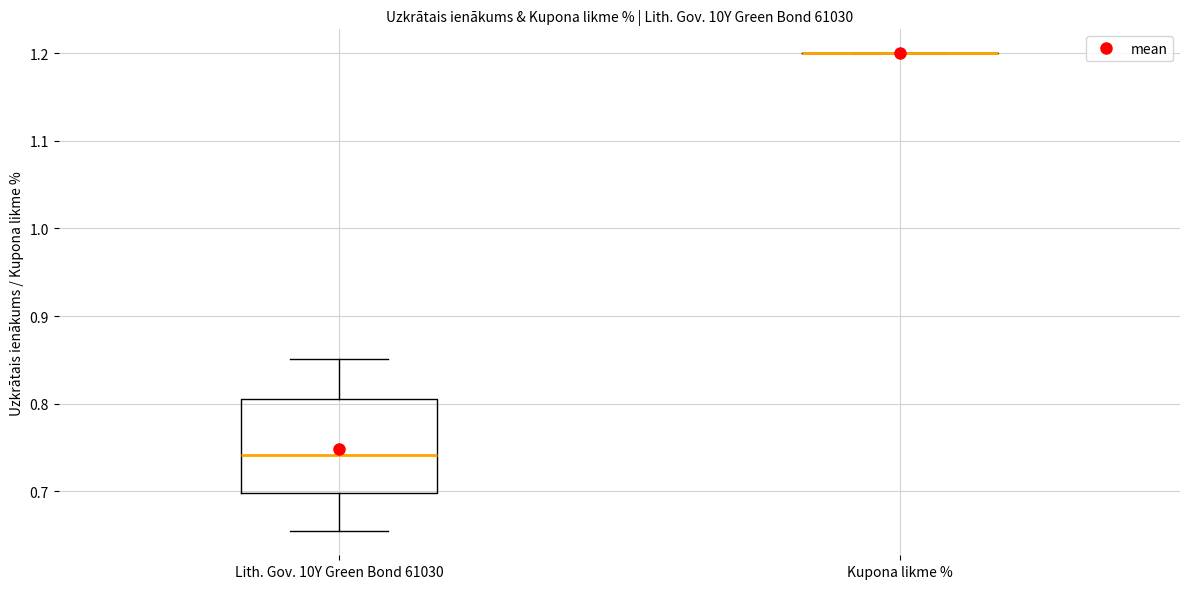

Reading left to right, read every box against the y-axis: the position of its median line, the range the box covers, and the ends of its whiskers. The values are not printed on the chart, so give them approximately, as read against the axis.

Lith. Gov. 10Y Green Bond 61030: median 0.74, box 0.70 to 0.81, whiskers 0.65 to 0.85
Kupona likme %: box collapsed to a line at 1.20, whiskers 1.20 to 1.20